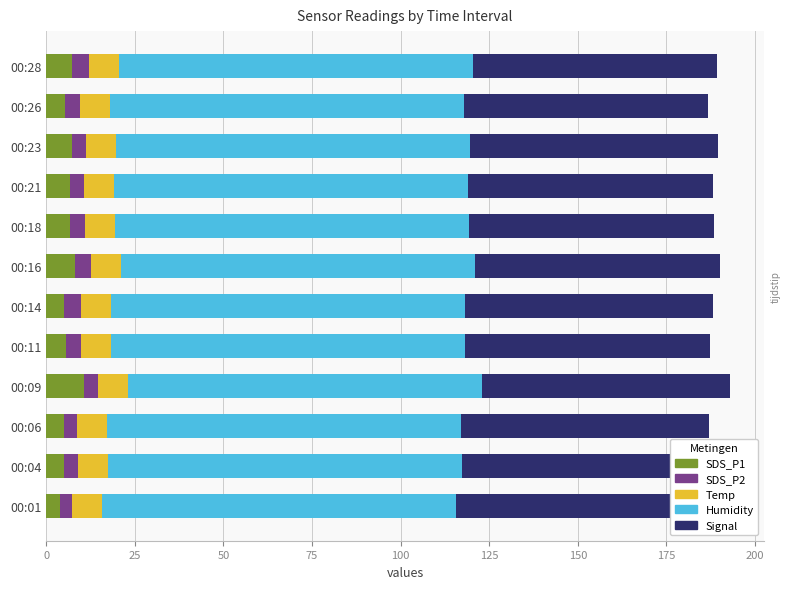

Is it true that SDS_P2 equals 2.4 at 00:09?

False